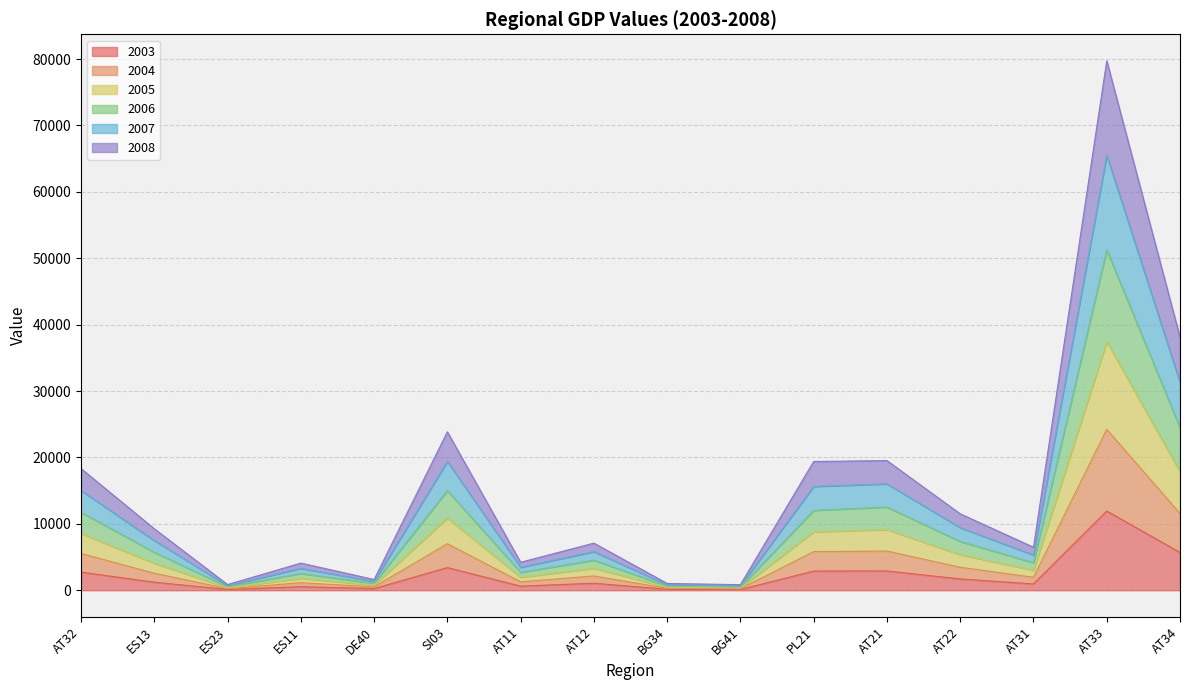

What is the maximum value for 2003?

11926.8